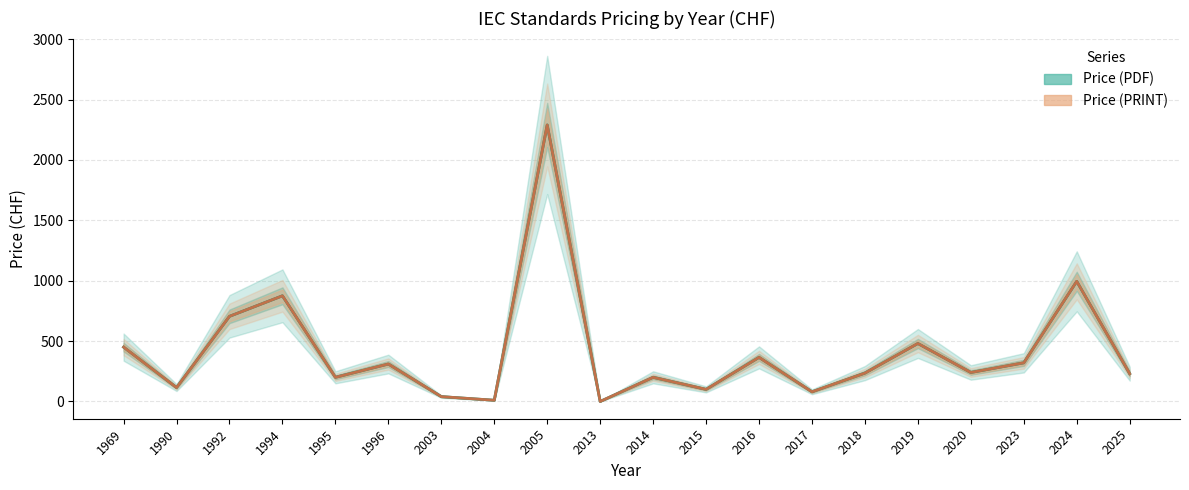

True or false: Price (PDF) and Price (PRINT) intersect in this chart.

False